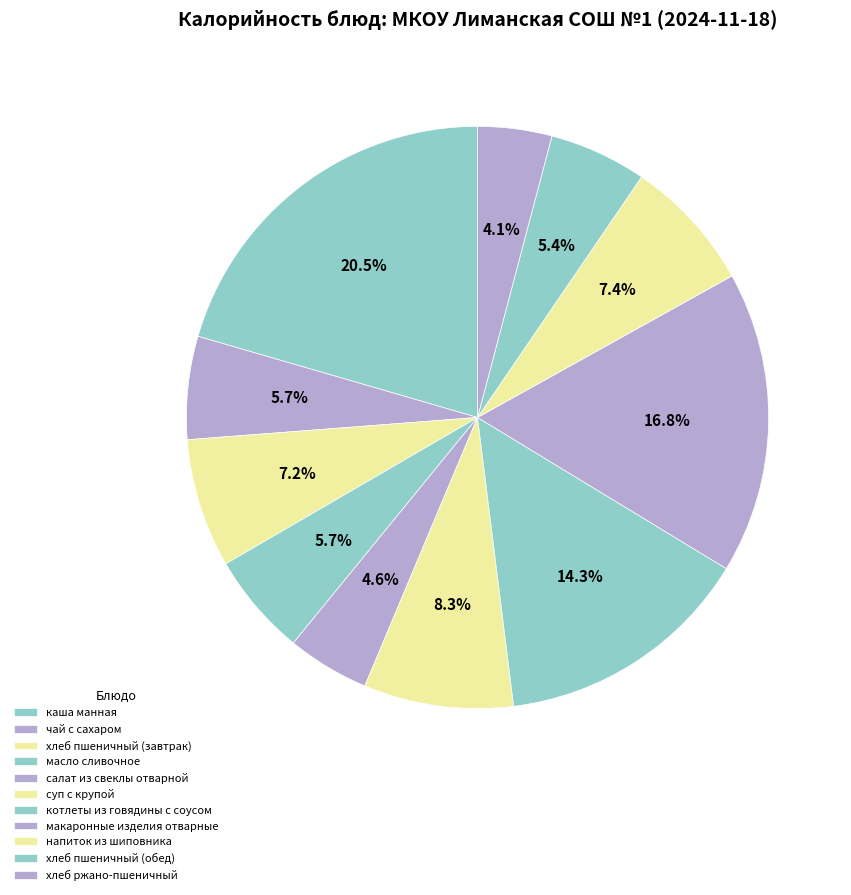

True or false: чай с сахаром accounts for 6% of the total.

True